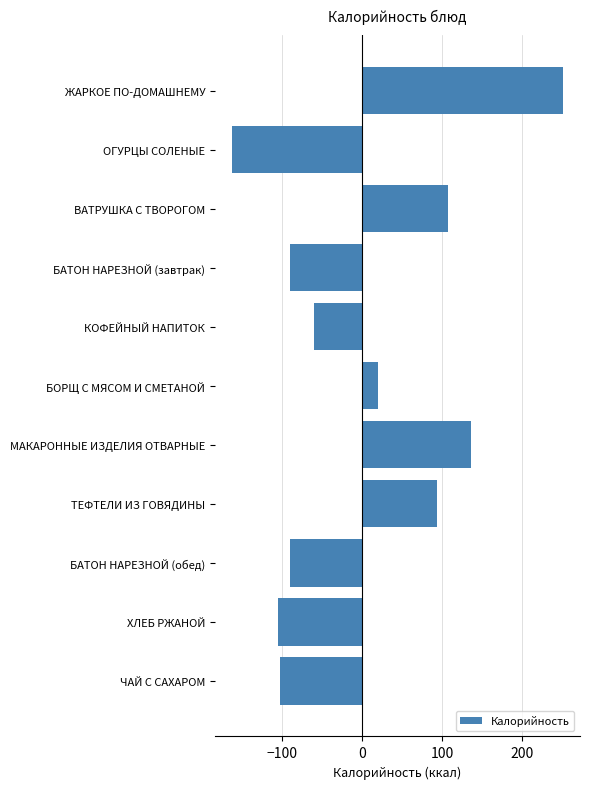

Reading bottom to top, what are all the values shown in this chart?

ЧАЙ С САХАРОМ=-101.7	ХЛЕБ РЖАНОЙ=-105.3	БАТОН НАРЕЗНОЙ (обед)=-89.4	ТЕФТЕЛИ ИЗ ГОВЯДИНЫ=94.0	МАКАРОННЫЕ ИЗДЕЛИЯ ОТВАРНЫЕ=135.6	БОРЩ С МЯСОМ И СМЕТАНОЙ=19.9	КОФЕЙНЫЙ НАПИТОК=-59.5	БАТОН НАРЕЗНОЙ (завтрак)=-89.4	ВАТРУШКА С ТВОРОГОМ=107.4	ОГУРЦЫ СОЛЕНЫЕ=-162.7	ЖАРКОЕ ПО-ДОМАШНЕМУ=251.1